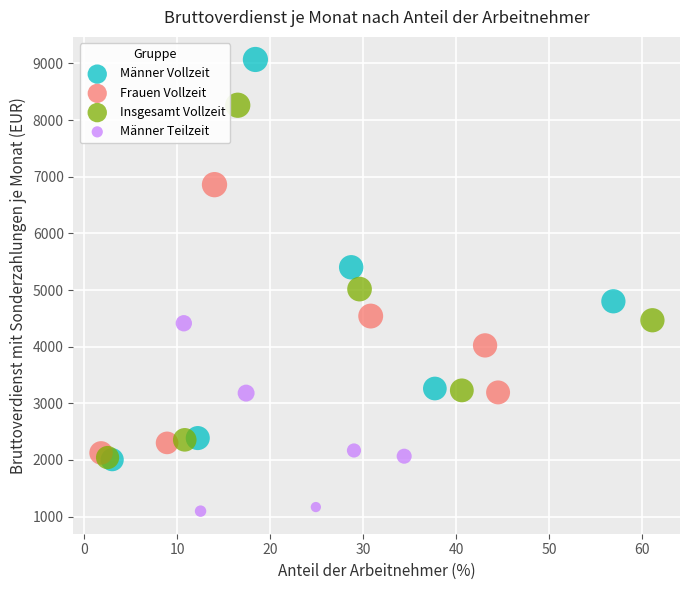

Which series reaches the minimum Y coordinate?

Männer Teilzeit